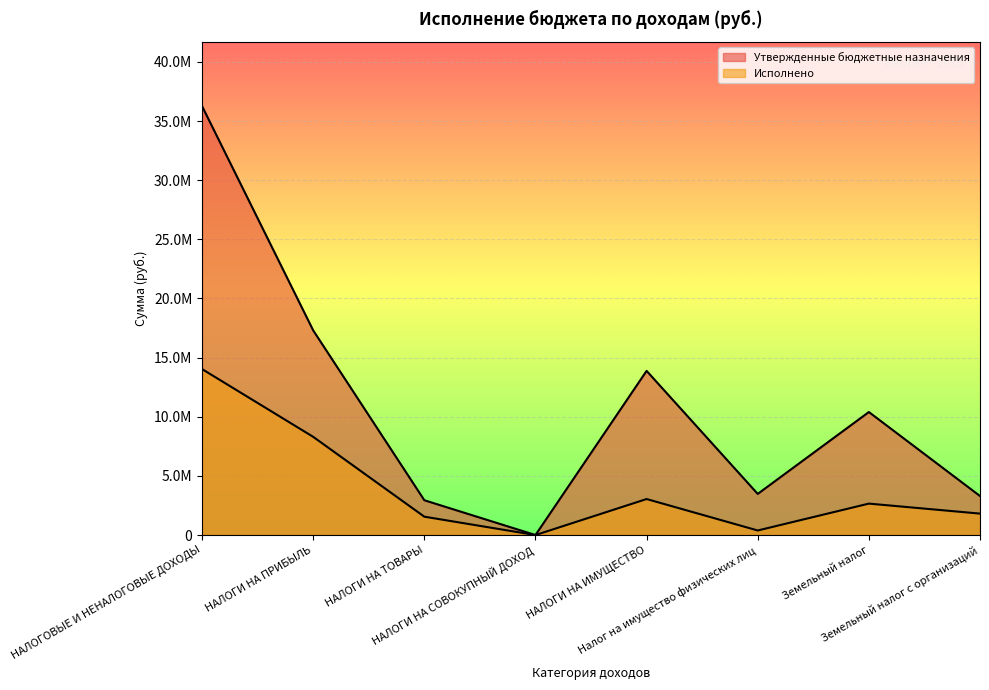

Which category has the highest value across all series?

НАЛОГОВЫЕ И НЕНАЛОГОВЫЕ ДОХОДЫ